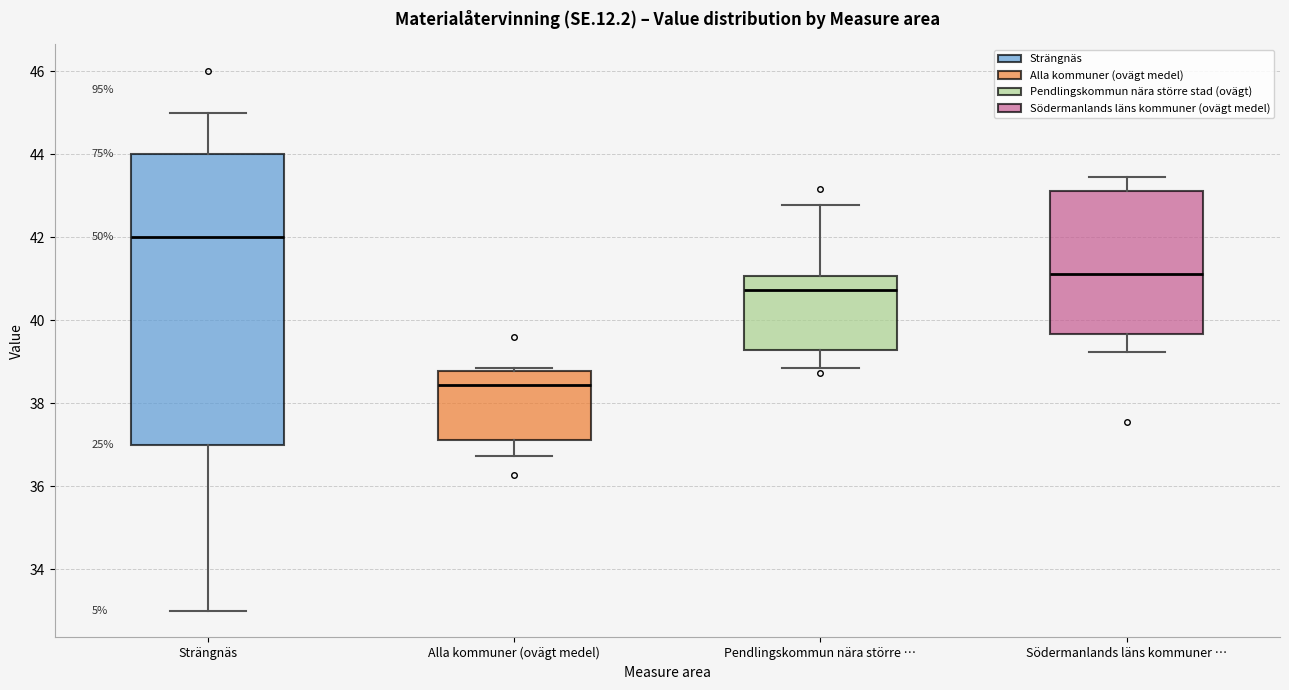

Where is the lower edge of the box for Pendlingskommun nära större … on the y-axis? The values are not printed on the chart, so give them approximately, as read against the axis.

39.2